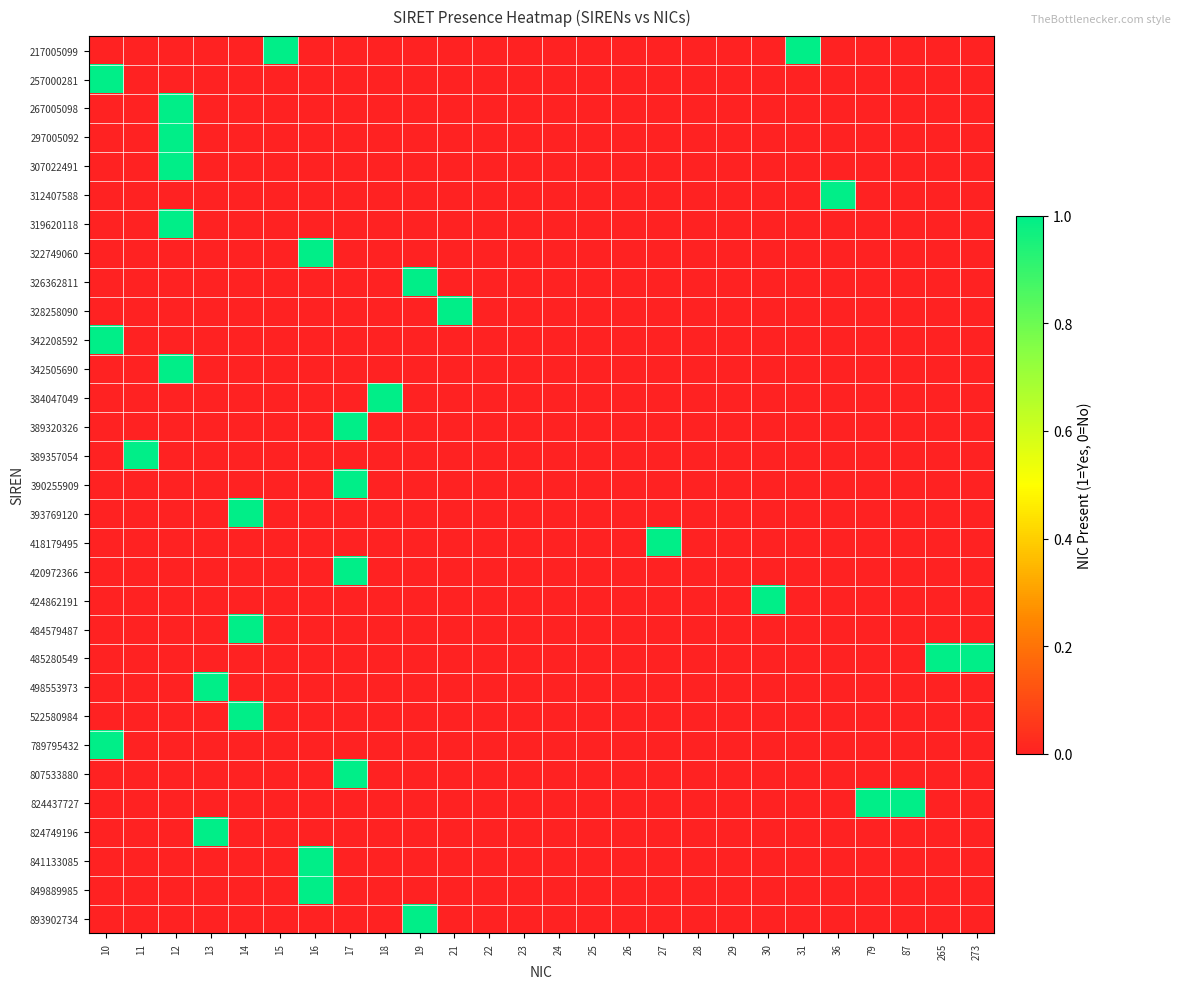

Reading left to right, transcribe all the data shown in this chart.

217005099: 10=0	11=0	12=0	13=0	14=0	15=1	16=0	17=0	18=0	19=0	21=0	22=0	23=0	24=0	25=0	26=0	27=0	28=0	29=0	30=0	31=1	36=0	79=0	87=0	265=0	273=0
257000281: 10=1	11=0	12=0	13=0	14=0	15=0	16=0	17=0	18=0	19=0	21=0	22=0	23=0	24=0	25=0	26=0	27=0	28=0	29=0	30=0	31=0	36=0	79=0	87=0	265=0	273=0
267005098: 10=0	11=0	12=1	13=0	14=0	15=0	16=0	17=0	18=0	19=0	21=0	22=0	23=0	24=0	25=0	26=0	27=0	28=0	29=0	30=0	31=0	36=0	79=0	87=0	265=0	273=0
297005092: 10=0	11=0	12=1	13=0	14=0	15=0	16=0	17=0	18=0	19=0	21=0	22=0	23=0	24=0	25=0	26=0	27=0	28=0	29=0	30=0	31=0	36=0	79=0	87=0	265=0	273=0
307022491: 10=0	11=0	12=1	13=0	14=0	15=0	16=0	17=0	18=0	19=0	21=0	22=0	23=0	24=0	25=0	26=0	27=0	28=0	29=0	30=0	31=0	36=0	79=0	87=0	265=0	273=0
312407588: 10=0	11=0	12=0	13=0	14=0	15=0	16=0	17=0	18=0	19=0	21=0	22=0	23=0	24=0	25=0	26=0	27=0	28=0	29=0	30=0	31=0	36=1	79=0	87=0	265=0	273=0
319620118: 10=0	11=0	12=1	13=0	14=0	15=0	16=0	17=0	18=0	19=0	21=0	22=0	23=0	24=0	25=0	26=0	27=0	28=0	29=0	30=0	31=0	36=0	79=0	87=0	265=0	273=0
322749060: 10=0	11=0	12=0	13=0	14=0	15=0	16=1	17=0	18=0	19=0	21=0	22=0	23=0	24=0	25=0	26=0	27=0	28=0	29=0	30=0	31=0	36=0	79=0	87=0	265=0	273=0
326362811: 10=0	11=0	12=0	13=0	14=0	15=0	16=0	17=0	18=0	19=1	21=0	22=0	23=0	24=0	25=0	26=0	27=0	28=0	29=0	30=0	31=0	36=0	79=0	87=0	265=0	273=0
328258090: 10=0	11=0	12=0	13=0	14=0	15=0	16=0	17=0	18=0	19=0	21=1	22=0	23=0	24=0	25=0	26=0	27=0	28=0	29=0	30=0	31=0	36=0	79=0	87=0	265=0	273=0
342208592: 10=1	11=0	12=0	13=0	14=0	15=0	16=0	17=0	18=0	19=0	21=0	22=0	23=0	24=0	25=0	26=0	27=0	28=0	29=0	30=0	31=0	36=0	79=0	87=0	265=0	273=0
342505690: 10=0	11=0	12=1	13=0	14=0	15=0	16=0	17=0	18=0	19=0	21=0	22=0	23=0	24=0	25=0	26=0	27=0	28=0	29=0	30=0	31=0	36=0	79=0	87=0	265=0	273=0
384047049: 10=0	11=0	12=0	13=0	14=0	15=0	16=0	17=0	18=1	19=0	21=0	22=0	23=0	24=0	25=0	26=0	27=0	28=0	29=0	30=0	31=0	36=0	79=0	87=0	265=0	273=0
389320326: 10=0	11=0	12=0	13=0	14=0	15=0	16=0	17=1	18=0	19=0	21=0	22=0	23=0	24=0	25=0	26=0	27=0	28=0	29=0	30=0	31=0	36=0	79=0	87=0	265=0	273=0
389357054: 10=0	11=1	12=0	13=0	14=0	15=0	16=0	17=0	18=0	19=0	21=0	22=0	23=0	24=0	25=0	26=0	27=0	28=0	29=0	30=0	31=0	36=0	79=0	87=0	265=0	273=0
390255909: 10=0	11=0	12=0	13=0	14=0	15=0	16=0	17=1	18=0	19=0	21=0	22=0	23=0	24=0	25=0	26=0	27=0	28=0	29=0	30=0	31=0	36=0	79=0	87=0	265=0	273=0
393769120: 10=0	11=0	12=0	13=0	14=1	15=0	16=0	17=0	18=0	19=0	21=0	22=0	23=0	24=0	25=0	26=0	27=0	28=0	29=0	30=0	31=0	36=0	79=0	87=0	265=0	273=0
418179495: 10=0	11=0	12=0	13=0	14=0	15=0	16=0	17=0	18=0	19=0	21=0	22=0	23=0	24=0	25=0	26=0	27=1	28=0	29=0	30=0	31=0	36=0	79=0	87=0	265=0	273=0
420972366: 10=0	11=0	12=0	13=0	14=0	15=0	16=0	17=1	18=0	19=0	21=0	22=0	23=0	24=0	25=0	26=0	27=0	28=0	29=0	30=0	31=0	36=0	79=0	87=0	265=0	273=0
424862191: 10=0	11=0	12=0	13=0	14=0	15=0	16=0	17=0	18=0	19=0	21=0	22=0	23=0	24=0	25=0	26=0	27=0	28=0	29=0	30=1	31=0	36=0	79=0	87=0	265=0	273=0
484579487: 10=0	11=0	12=0	13=0	14=1	15=0	16=0	17=0	18=0	19=0	21=0	22=0	23=0	24=0	25=0	26=0	27=0	28=0	29=0	30=0	31=0	36=0	79=0	87=0	265=0	273=0
485280549: 10=0	11=0	12=0	13=0	14=0	15=0	16=0	17=0	18=0	19=0	21=0	22=0	23=0	24=0	25=0	26=0	27=0	28=0	29=0	30=0	31=0	36=0	79=0	87=0	265=1	273=1
498553973: 10=0	11=0	12=0	13=1	14=0	15=0	16=0	17=0	18=0	19=0	21=0	22=0	23=0	24=0	25=0	26=0	27=0	28=0	29=0	30=0	31=0	36=0	79=0	87=0	265=0	273=0
522580984: 10=0	11=0	12=0	13=0	14=1	15=0	16=0	17=0	18=0	19=0	21=0	22=0	23=0	24=0	25=0	26=0	27=0	28=0	29=0	30=0	31=0	36=0	79=0	87=0	265=0	273=0
789795432: 10=1	11=0	12=0	13=0	14=0	15=0	16=0	17=0	18=0	19=0	21=0	22=0	23=0	24=0	25=0	26=0	27=0	28=0	29=0	30=0	31=0	36=0	79=0	87=0	265=0	273=0
807533880: 10=0	11=0	12=0	13=0	14=0	15=0	16=0	17=1	18=0	19=0	21=0	22=0	23=0	24=0	25=0	26=0	27=0	28=0	29=0	30=0	31=0	36=0	79=0	87=0	265=0	273=0
824437727: 10=0	11=0	12=0	13=0	14=0	15=0	16=0	17=0	18=0	19=0	21=0	22=0	23=0	24=0	25=0	26=0	27=0	28=0	29=0	30=0	31=0	36=0	79=1	87=1	265=0	273=0
824749196: 10=0	11=0	12=0	13=1	14=0	15=0	16=0	17=0	18=0	19=0	21=0	22=0	23=0	24=0	25=0	26=0	27=0	28=0	29=0	30=0	31=0	36=0	79=0	87=0	265=0	273=0
841133085: 10=0	11=0	12=0	13=0	14=0	15=0	16=1	17=0	18=0	19=0	21=0	22=0	23=0	24=0	25=0	26=0	27=0	28=0	29=0	30=0	31=0	36=0	79=0	87=0	265=0	273=0
849889985: 10=0	11=0	12=0	13=0	14=0	15=0	16=1	17=0	18=0	19=0	21=0	22=0	23=0	24=0	25=0	26=0	27=0	28=0	29=0	30=0	31=0	36=0	79=0	87=0	265=0	273=0
893902734: 10=0	11=0	12=0	13=0	14=0	15=0	16=0	17=0	18=0	19=1	21=0	22=0	23=0	24=0	25=0	26=0	27=0	28=0	29=0	30=0	31=0	36=0	79=0	87=0	265=0	273=0